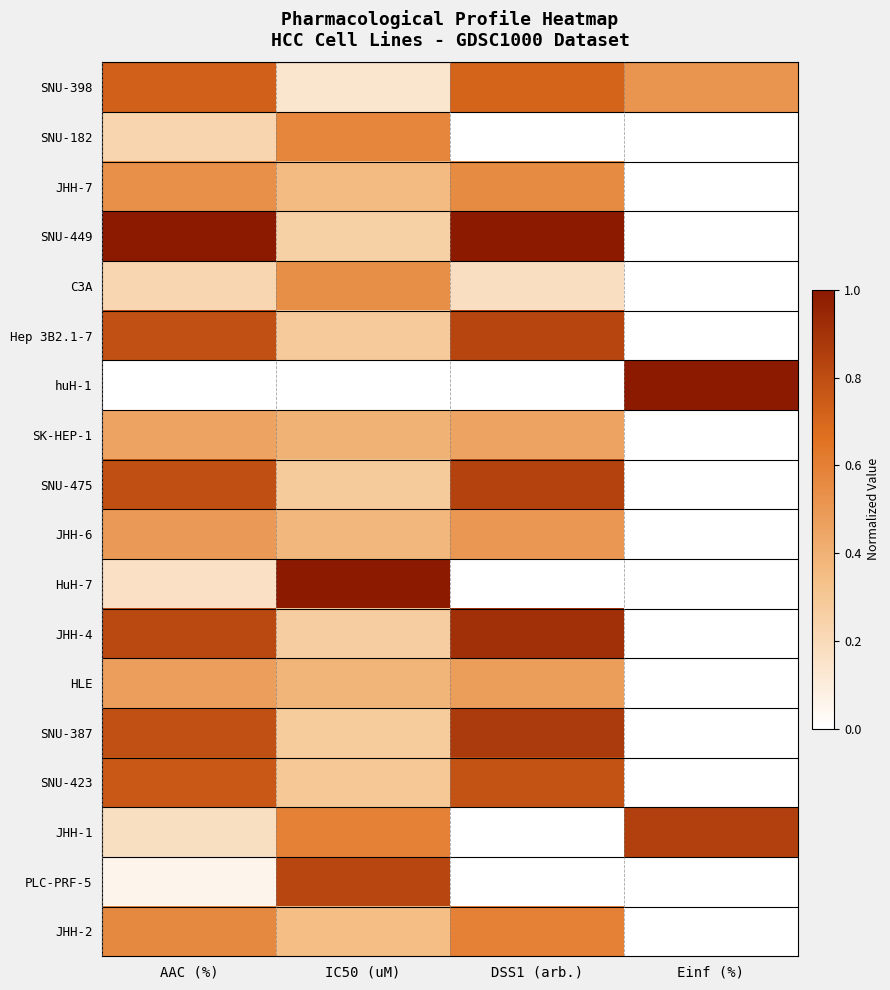

Reading right to left, extract all data points from this chart.

SNU-398: Einf (%)=0.5	DSS1 (arb.)=0.7	IC50 (uM)=0.1	AAC (%)=0.7
SNU-182: Einf (%)=0.0	DSS1 (arb.)=0.0	IC50 (uM)=0.6	AAC (%)=0.2
JHH-7: Einf (%)=0.0	DSS1 (arb.)=0.6	IC50 (uM)=0.4	AAC (%)=0.5
SNU-449: Einf (%)=0.0	DSS1 (arb.)=1.0	IC50 (uM)=0.3	AAC (%)=1.0
C3A: Einf (%)=0.0	DSS1 (arb.)=0.2	IC50 (uM)=0.5	AAC (%)=0.2
Hep 3B2.1-7: Einf (%)=0.0	DSS1 (arb.)=0.8	IC50 (uM)=0.3	AAC (%)=0.8
huH-1: Einf (%)=1.0	DSS1 (arb.)=0.0	IC50 (uM)=0.0	AAC (%)=0.0
SK-HEP-1: Einf (%)=0.0	DSS1 (arb.)=0.5	IC50 (uM)=0.4	AAC (%)=0.5
SNU-475: Einf (%)=0.0	DSS1 (arb.)=0.8	IC50 (uM)=0.3	AAC (%)=0.8
JHH-6: Einf (%)=0.0	DSS1 (arb.)=0.5	IC50 (uM)=0.4	AAC (%)=0.5
HuH-7: Einf (%)=0.0	DSS1 (arb.)=0.0	IC50 (uM)=1.0	AAC (%)=0.2
JHH-4: Einf (%)=0.0	DSS1 (arb.)=0.9	IC50 (uM)=0.3	AAC (%)=0.8
HLE: Einf (%)=0.0	DSS1 (arb.)=0.5	IC50 (uM)=0.4	AAC (%)=0.5
SNU-387: Einf (%)=0.0	DSS1 (arb.)=0.9	IC50 (uM)=0.3	AAC (%)=0.8
SNU-423: Einf (%)=0.0	DSS1 (arb.)=0.8	IC50 (uM)=0.3	AAC (%)=0.8
JHH-1: Einf (%)=0.9	DSS1 (arb.)=0.0	IC50 (uM)=0.6	AAC (%)=0.2
PLC-PRF-5: Einf (%)=0.0	DSS1 (arb.)=0.0	IC50 (uM)=0.8	AAC (%)=0.1
JHH-2: Einf (%)=0.0	DSS1 (arb.)=0.6	IC50 (uM)=0.3	AAC (%)=0.6